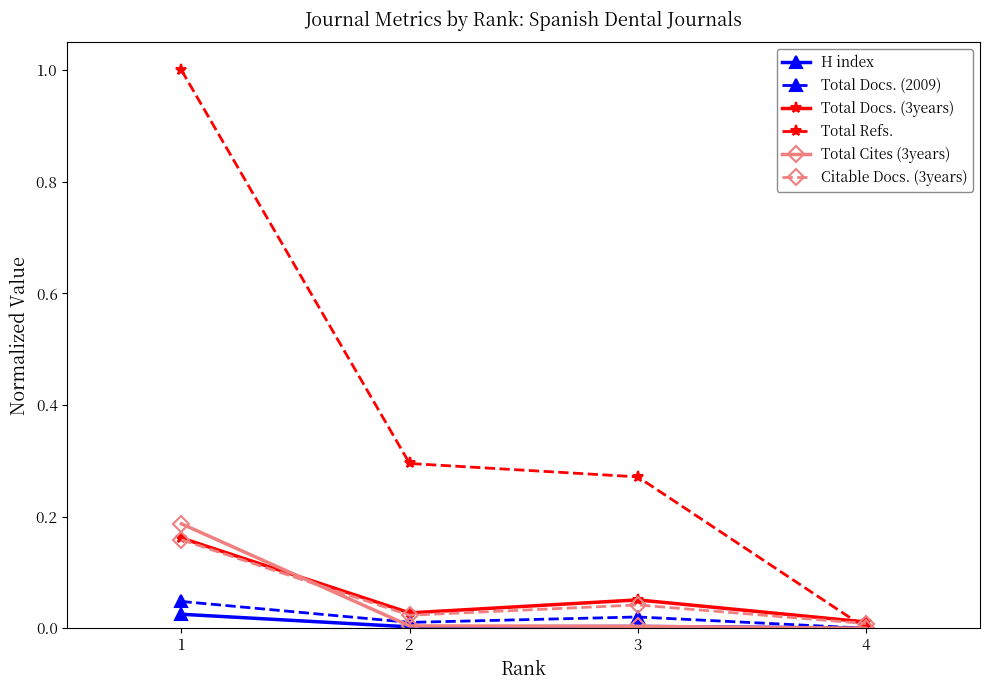

Which series has the widest spread of values?

Total Refs.